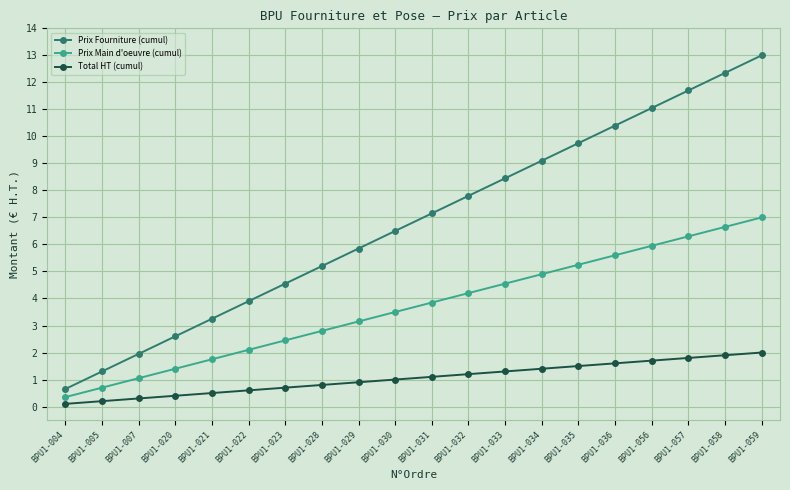

Rank the categories by Prix Main d'oeuvre (cumul) value from highest to lowest.

BPU1-059, BPU1-058, BPU1-057, BPU1-056, BPU1-036, BPU1-035, BPU1-034, BPU1-033, BPU1-032, BPU1-031, BPU1-030, BPU1-029, BPU1-028, BPU1-023, BPU1-022, BPU1-021, BPU1-020, BPU1-007, BPU1-005, BPU1-004